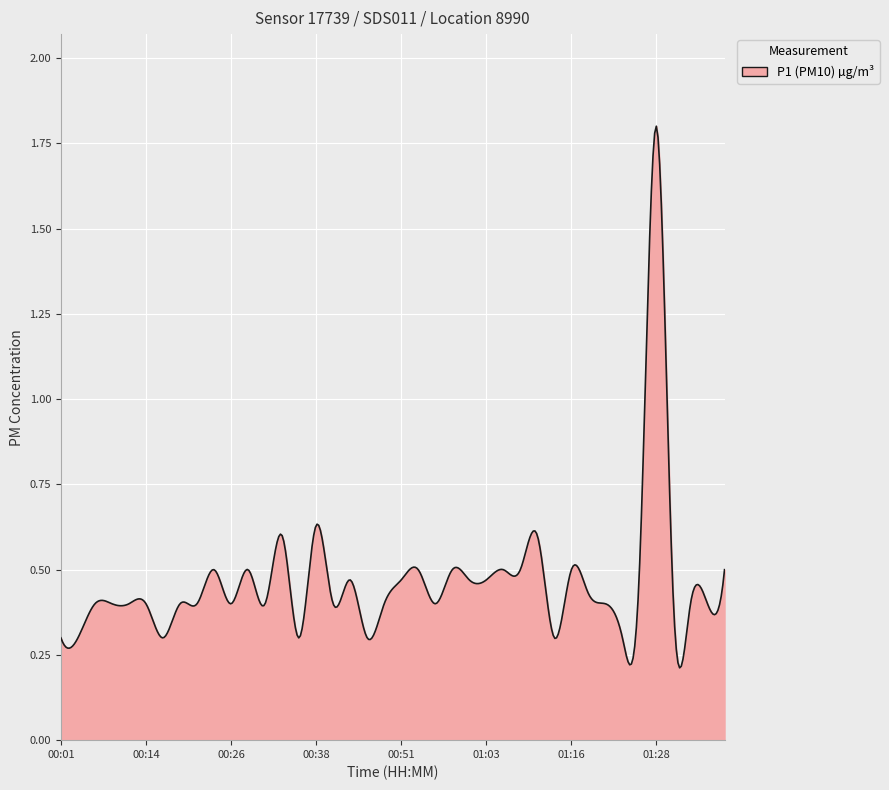

Does the chart have visible grid lines?

Yes